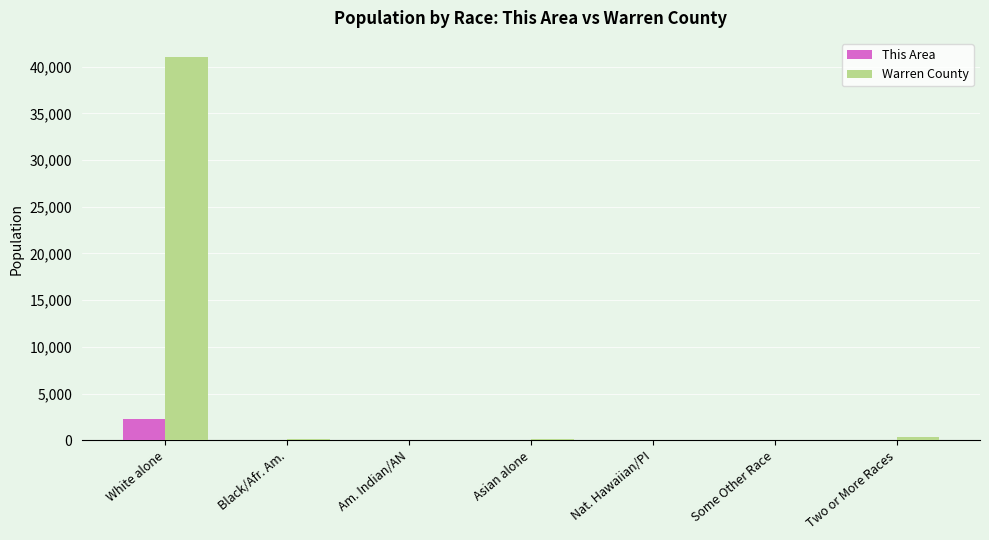

What value does the Warren County series have at Black/Afr. Am.?

149